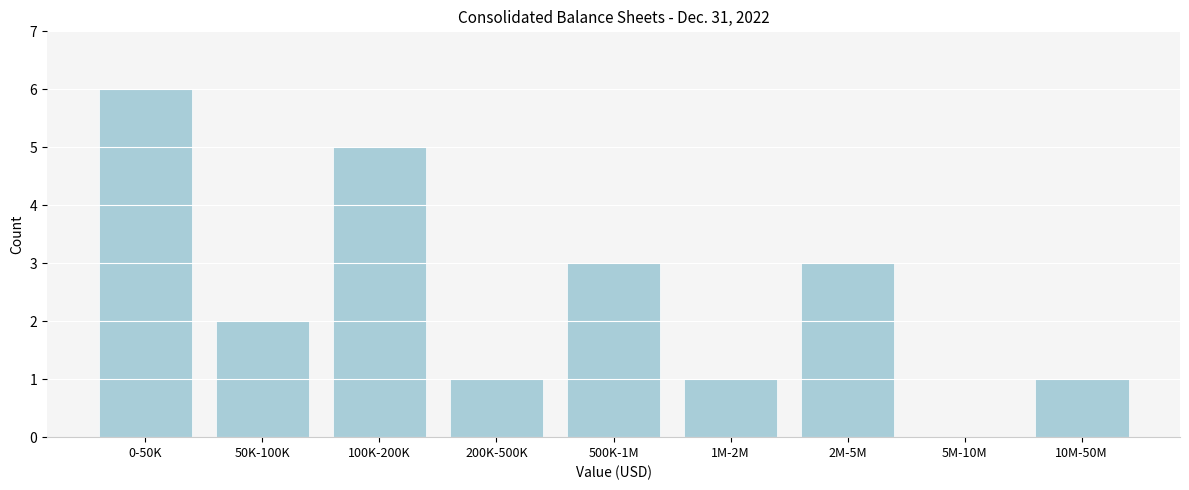

Reading left to right, extract all data points from this chart.

0-50K=6	50K-100K=2	100K-200K=5	200K-500K=1	500K-1M=3	1M-2M=1	2M-5M=3	5M-10M=0	10M-50M=1